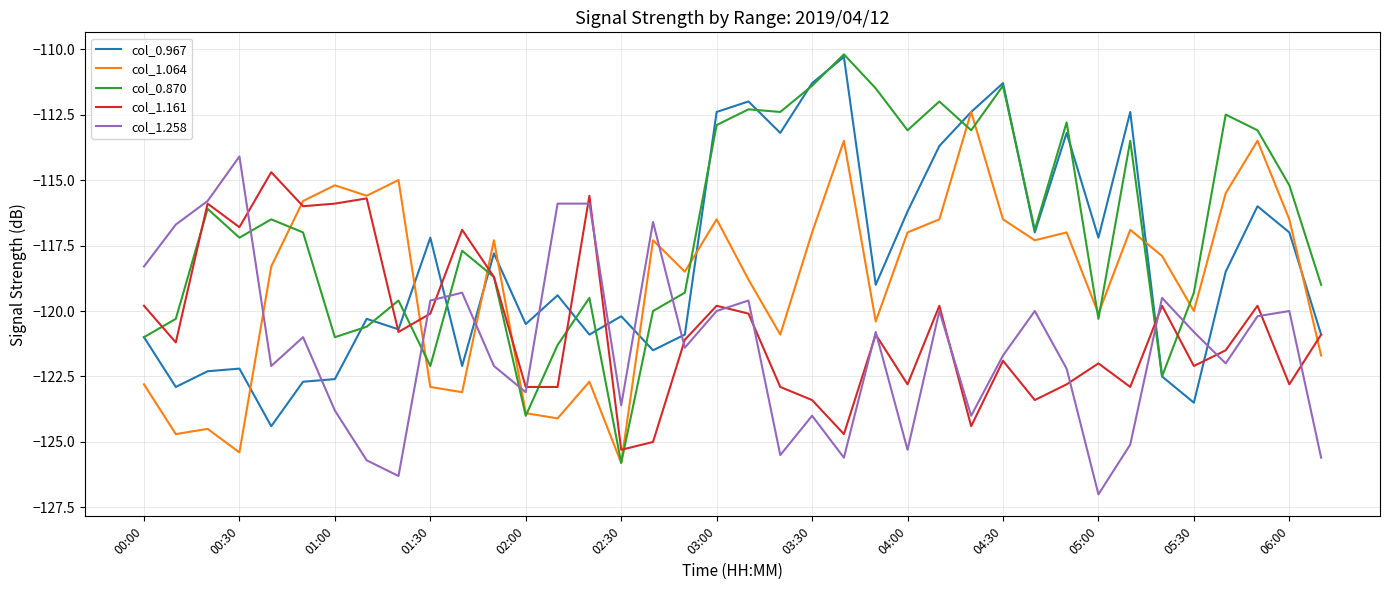

Is this an area chart (filled region under the line)?

No